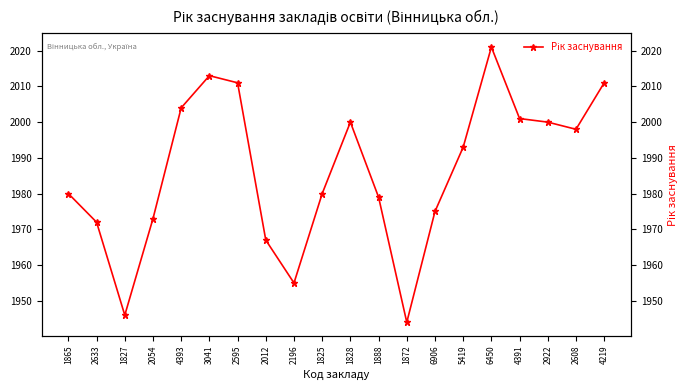

What is the ratio of the value at 4391 to the value at 2012?

1.0